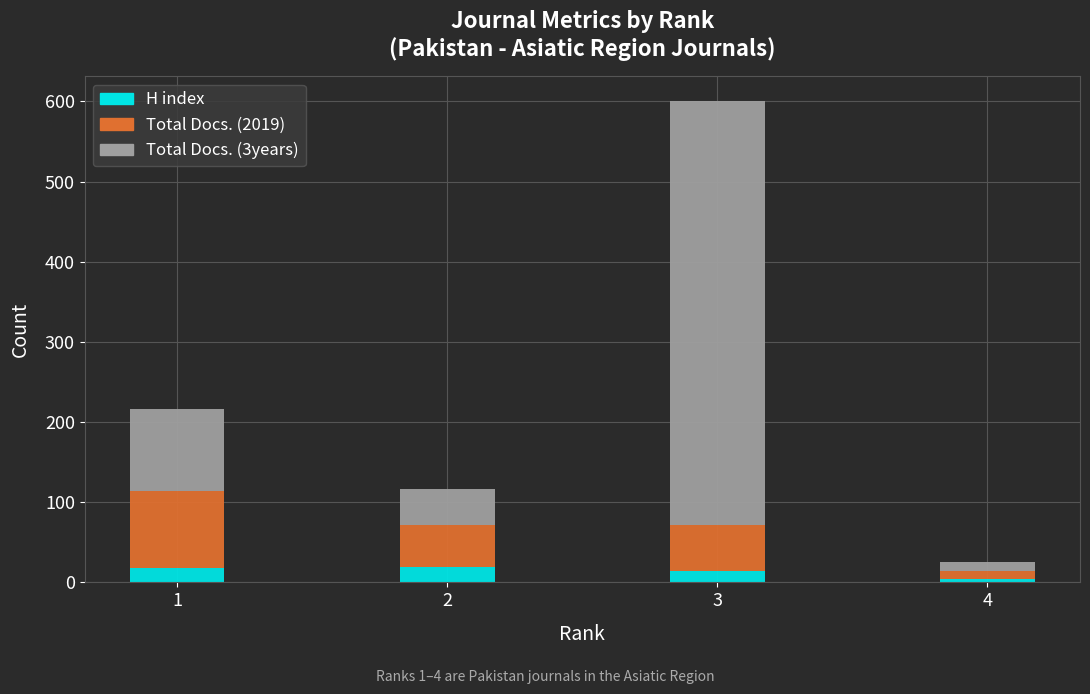

At which category is the sum across all series the highest?

3